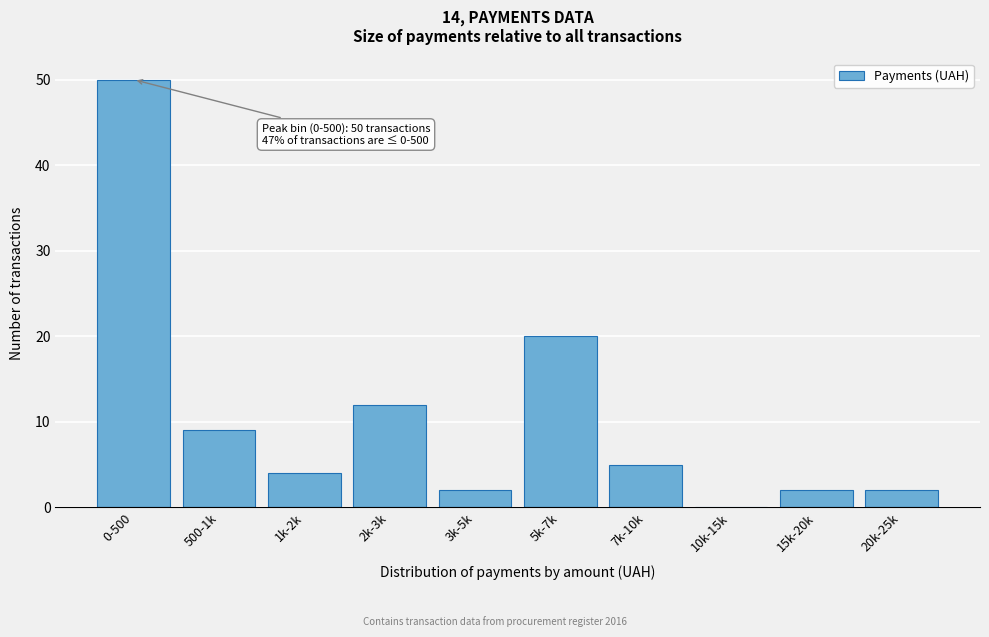

Reading left to right, list all the values displayed in this chart.

0-500=50	500-1k=9	1k-2k=4	2k-3k=12	3k-5k=2	5k-7k=20	7k-10k=5	10k-15k=0	15k-20k=2	20k-25k=2